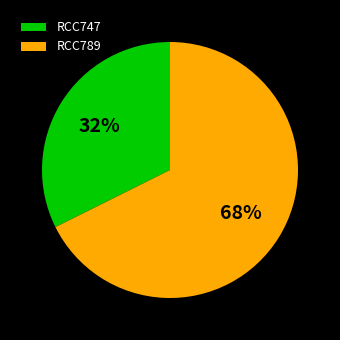

Is it true that RCC789 is 81% of the pie?

False